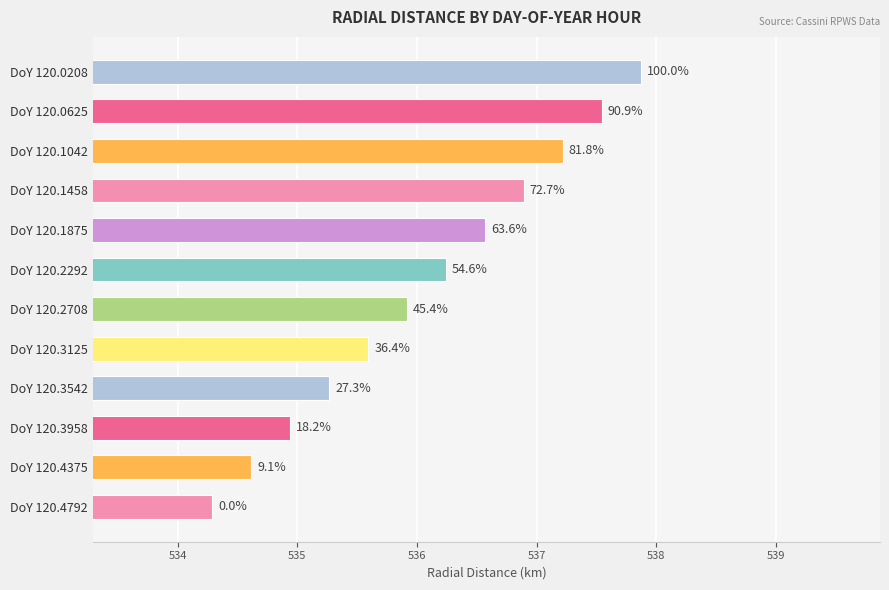

How many bars are there in total?

12